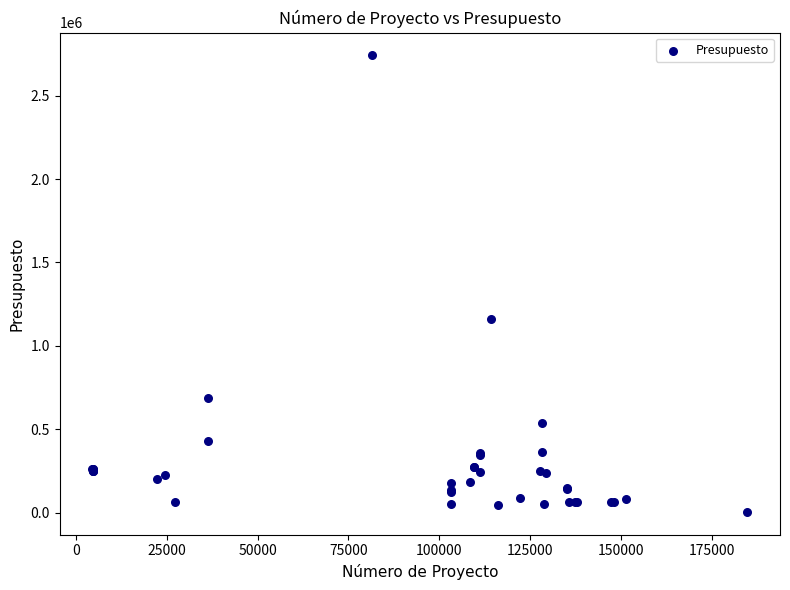

What Y value in the scatter plot is closest to 1372709?

1158190.4